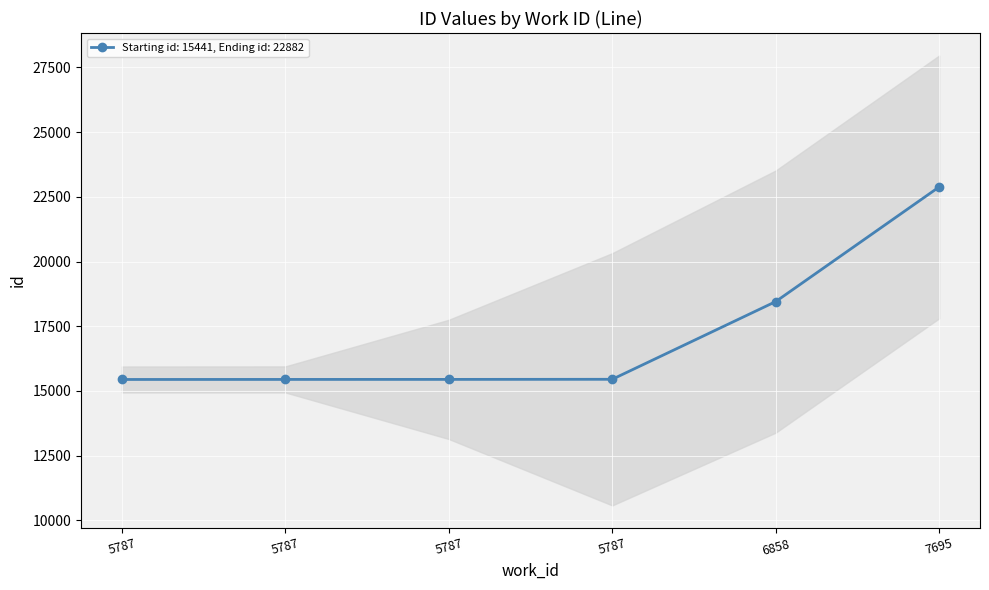

What is the smallest value displayed?

15441